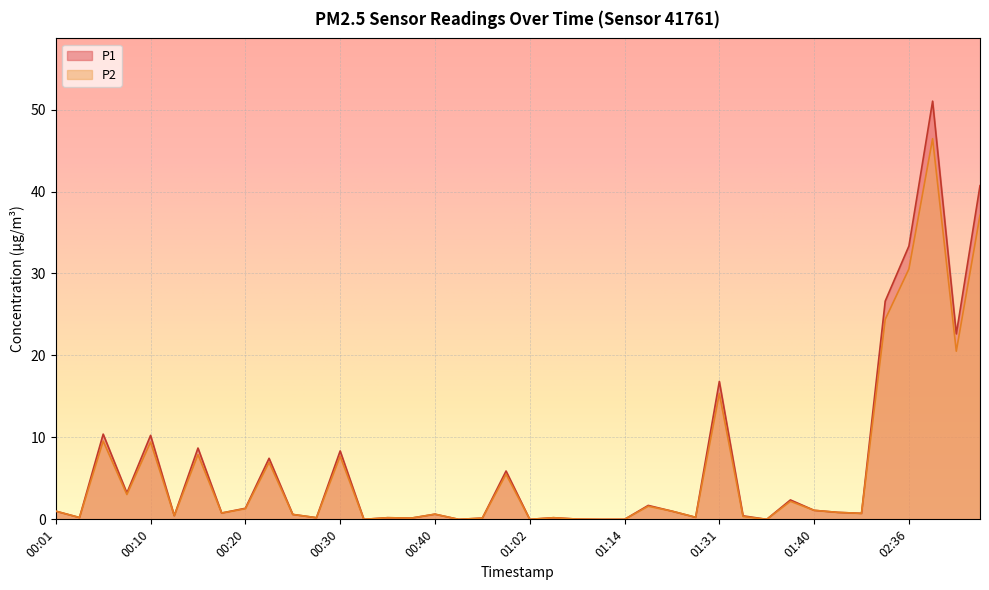

At which label is P2 closest to 23?

02:34